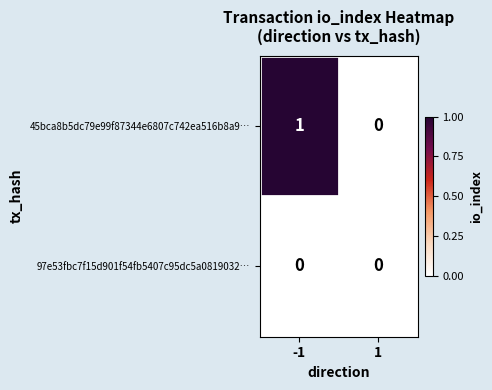

List the series in order of their peak value, highest first.

45bca8b5dc79e99f87344e6807c742ea516b8a9…, 97e53fbc7f15d901f54fb5407c95dc5a0819032…